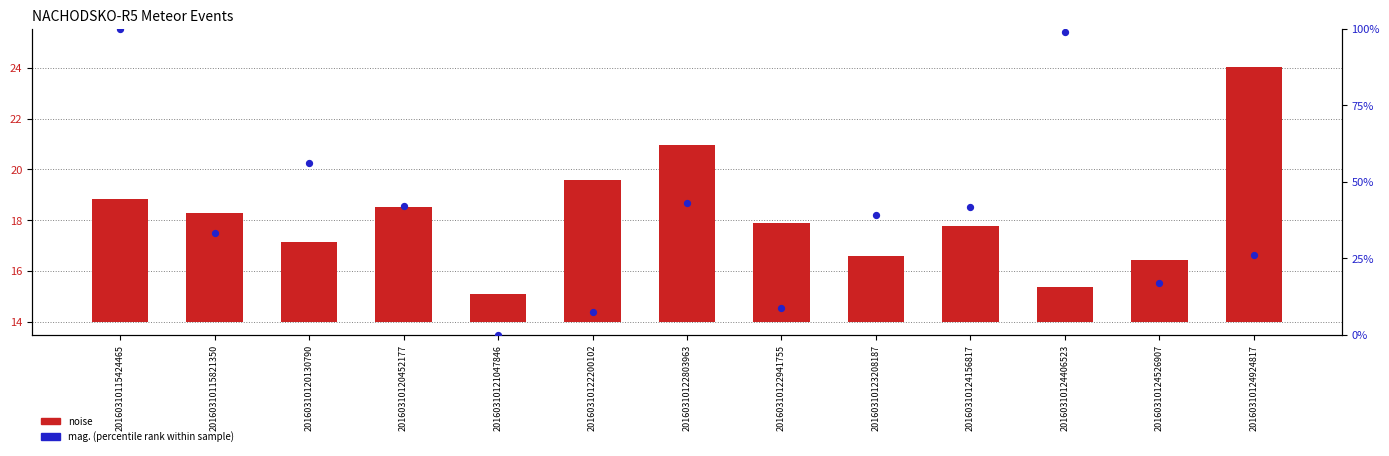

At which category is the sum across all series the highest?

20160310115424465